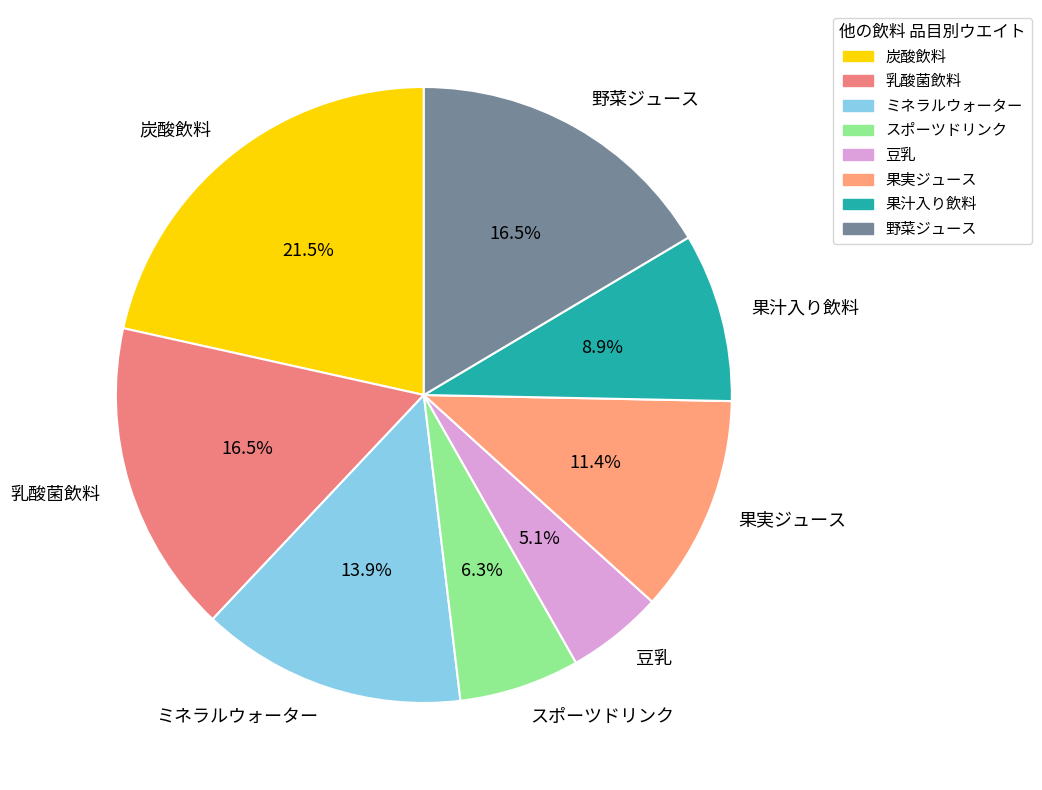

How many slices are in this pie chart?

8